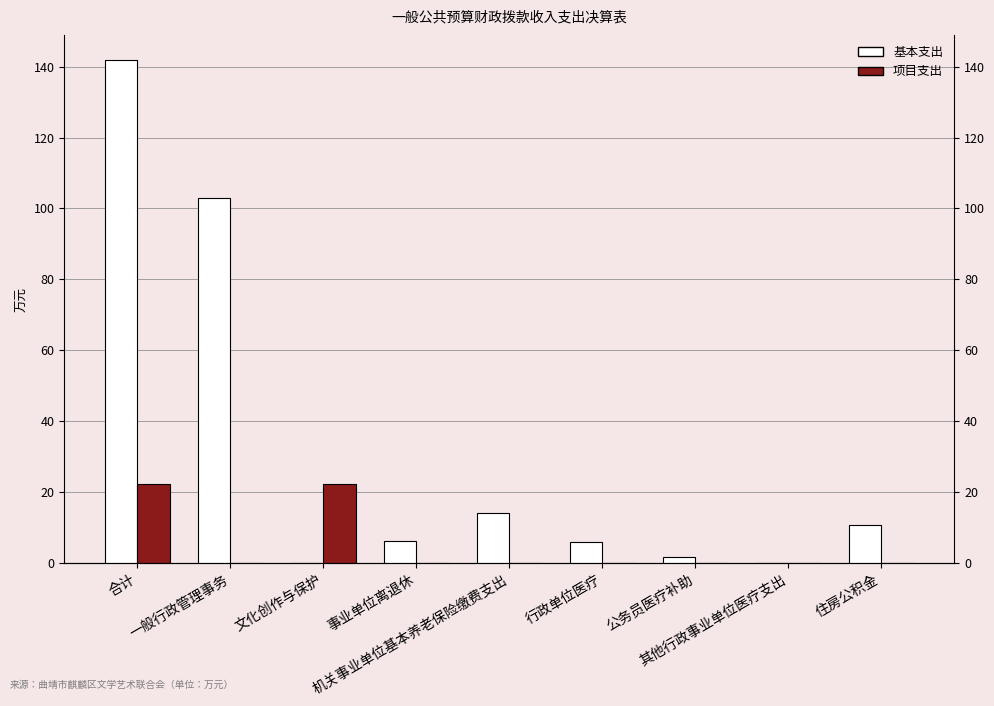

Between 公务员医疗补助 and 其他行政事业单位医疗支出, which is larger?

公务员医疗补助